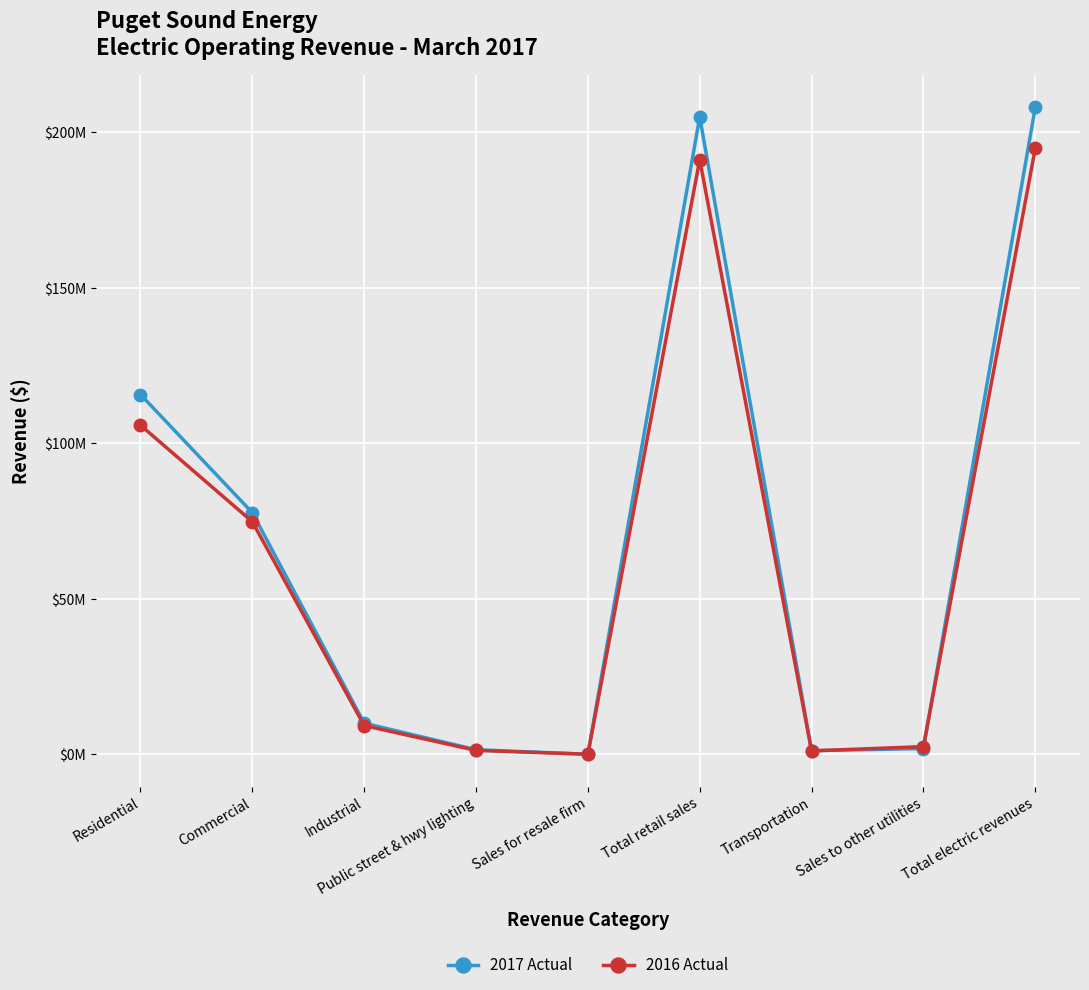

What is the approximate value of 2017 Actual at Residential?

115655864.0